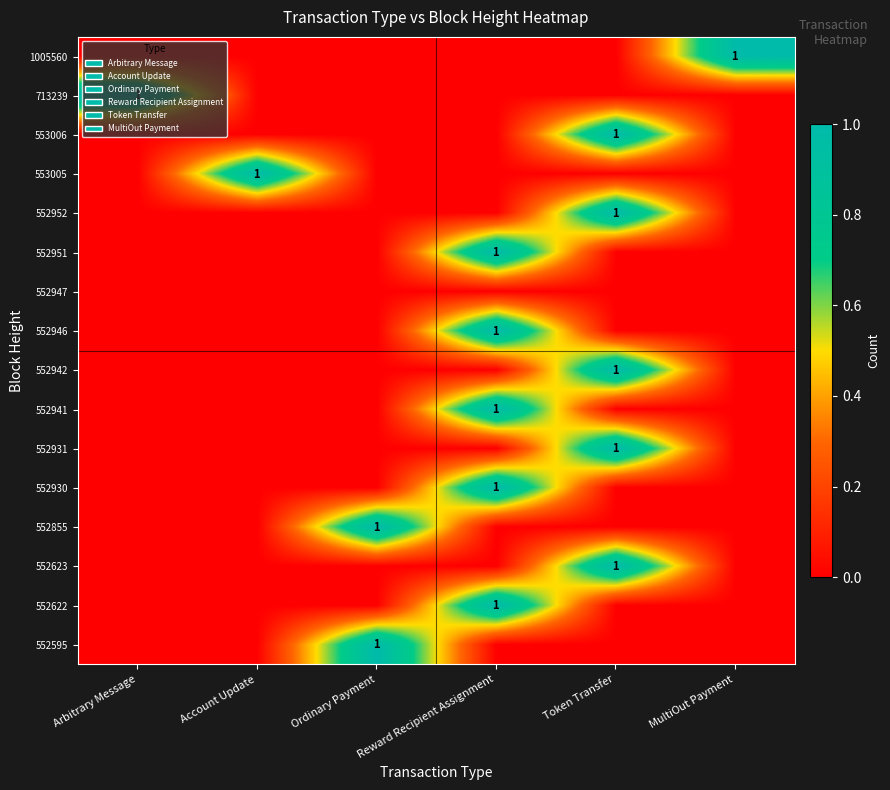

The value of 552946 at Reward Recipient Assignment is 2. True or false?

False